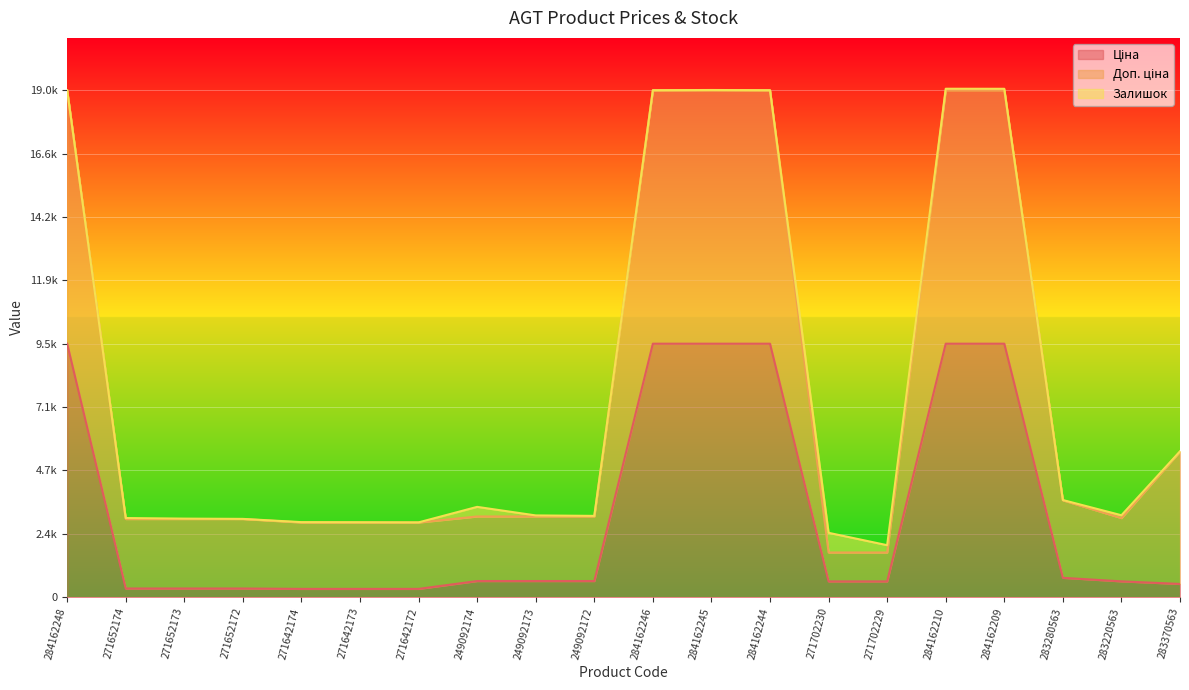

What is the label of the 19th point from the left?

283220563